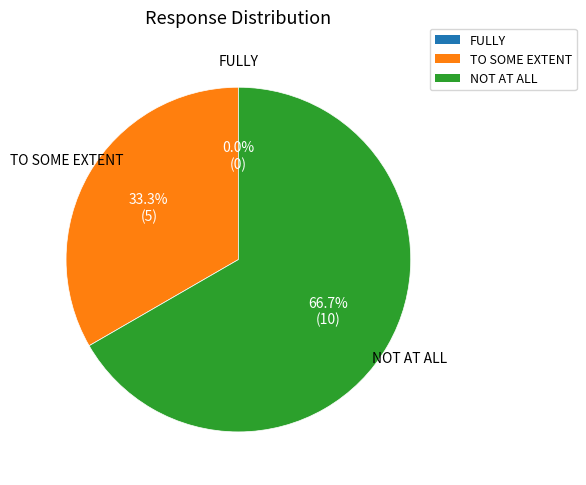

Which has a higher value, TO SOME EXTENT or NOT AT ALL?

NOT AT ALL